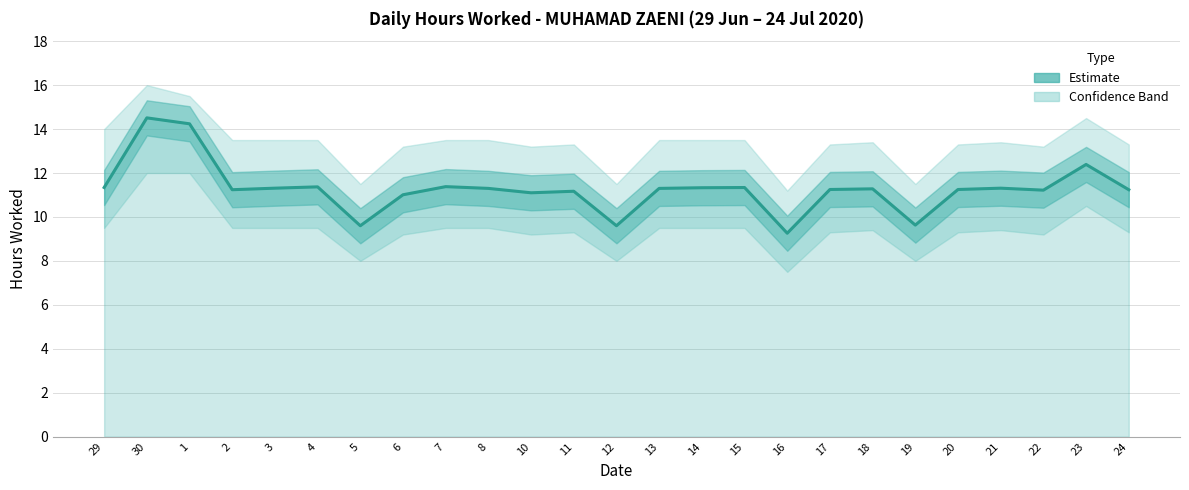

What is the label of the 6th point from the left?

4